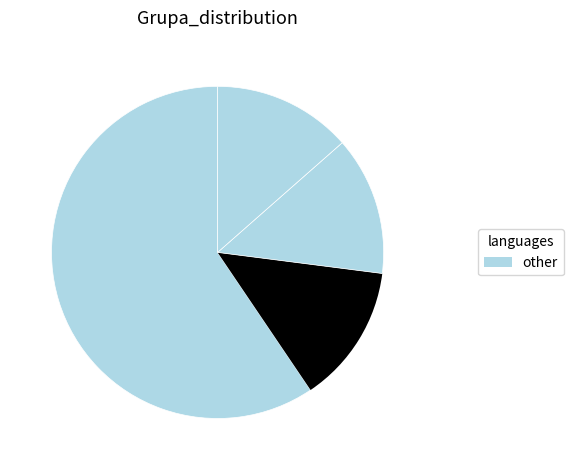

How many segments does this pie chart have?

4